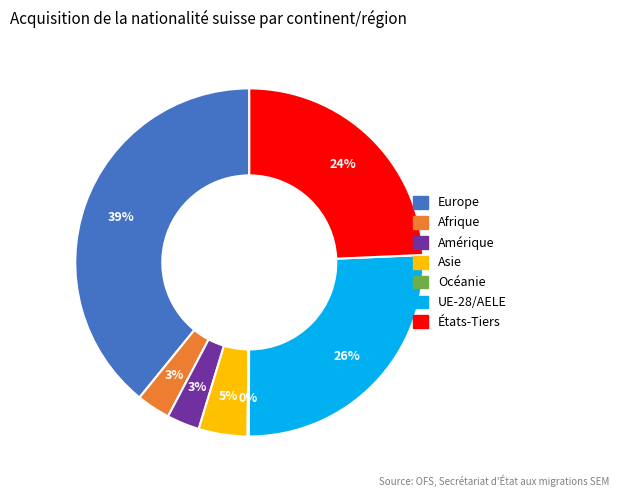

To the nearest percent, what portion does Europe represent?

39%